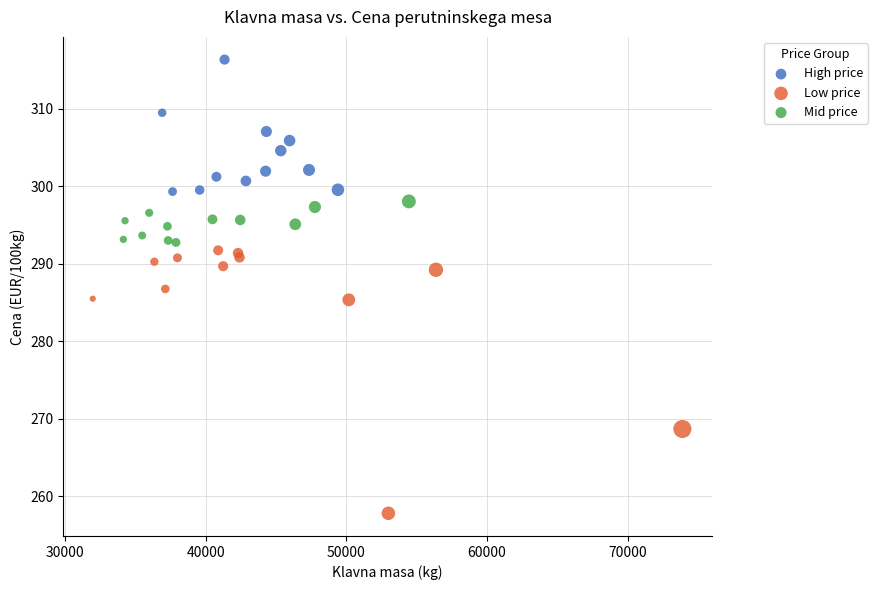

Which series has the largest Y range (max minus min)?

Low price